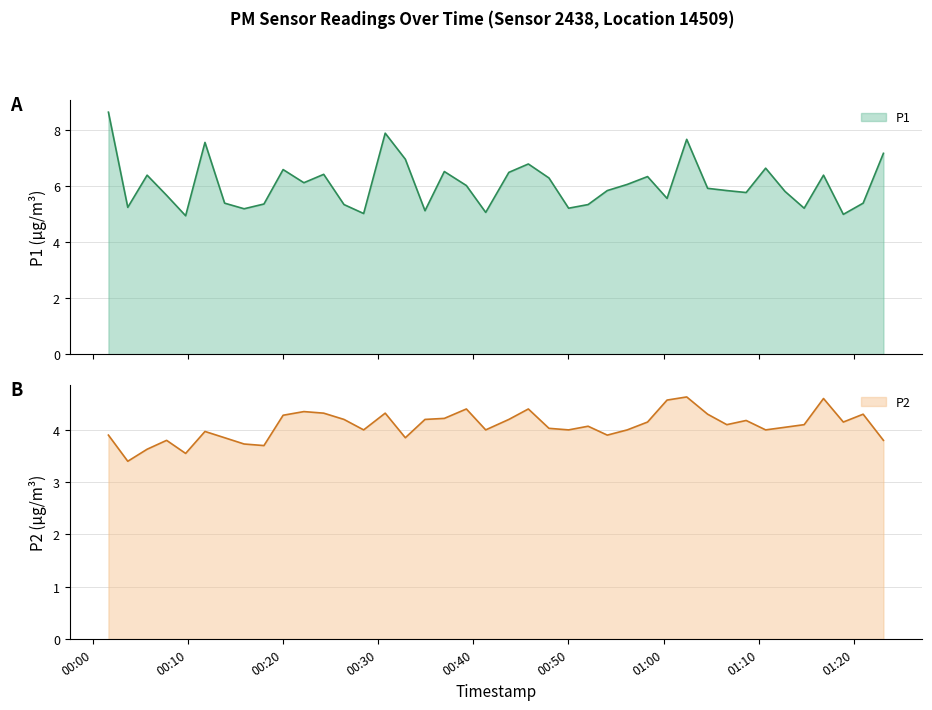

List the labels in order of P1 value, largest first.

2023-10-13T00:01:38, 2023-10-13T00:30:44, 2023-10-13T01:02:26, 2023-10-13T00:11:47, 2023-10-13T01:23:07, 2023-10-13T00:32:51, 2023-10-13T00:45:47, 2023-10-13T01:10:44, 2023-10-13T00:20:00, 2023-10-13T00:36:57, 2023-10-13T00:43:44, 2023-10-13T00:24:16, 2023-10-13T00:05:42, 2023-10-13T01:16:49, 2023-10-13T00:58:19, 2023-10-13T00:47:57, 2023-10-13T00:22:11, 2023-10-13T00:56:11, 2023-10-13T00:39:16, 2023-10-13T01:04:38, 2023-10-13T00:54:05, 2023-10-13T01:06:39, 2023-10-13T01:12:46, 2023-10-13T01:08:41, 2023-10-13T00:07:45, 2023-10-13T01:00:22, 2023-10-13T00:13:51, 2023-10-13T01:20:59, 2023-10-13T00:17:59, 2023-10-13T00:26:24, 2023-10-13T00:52:04, 2023-10-13T00:03:40, 2023-10-13T00:50:01, 2023-10-13T01:14:47, 2023-10-13T00:15:54, 2023-10-13T00:34:55, 2023-10-13T00:41:18, 2023-10-13T00:28:28, 2023-10-13T01:18:54, 2023-10-13T00:09:45